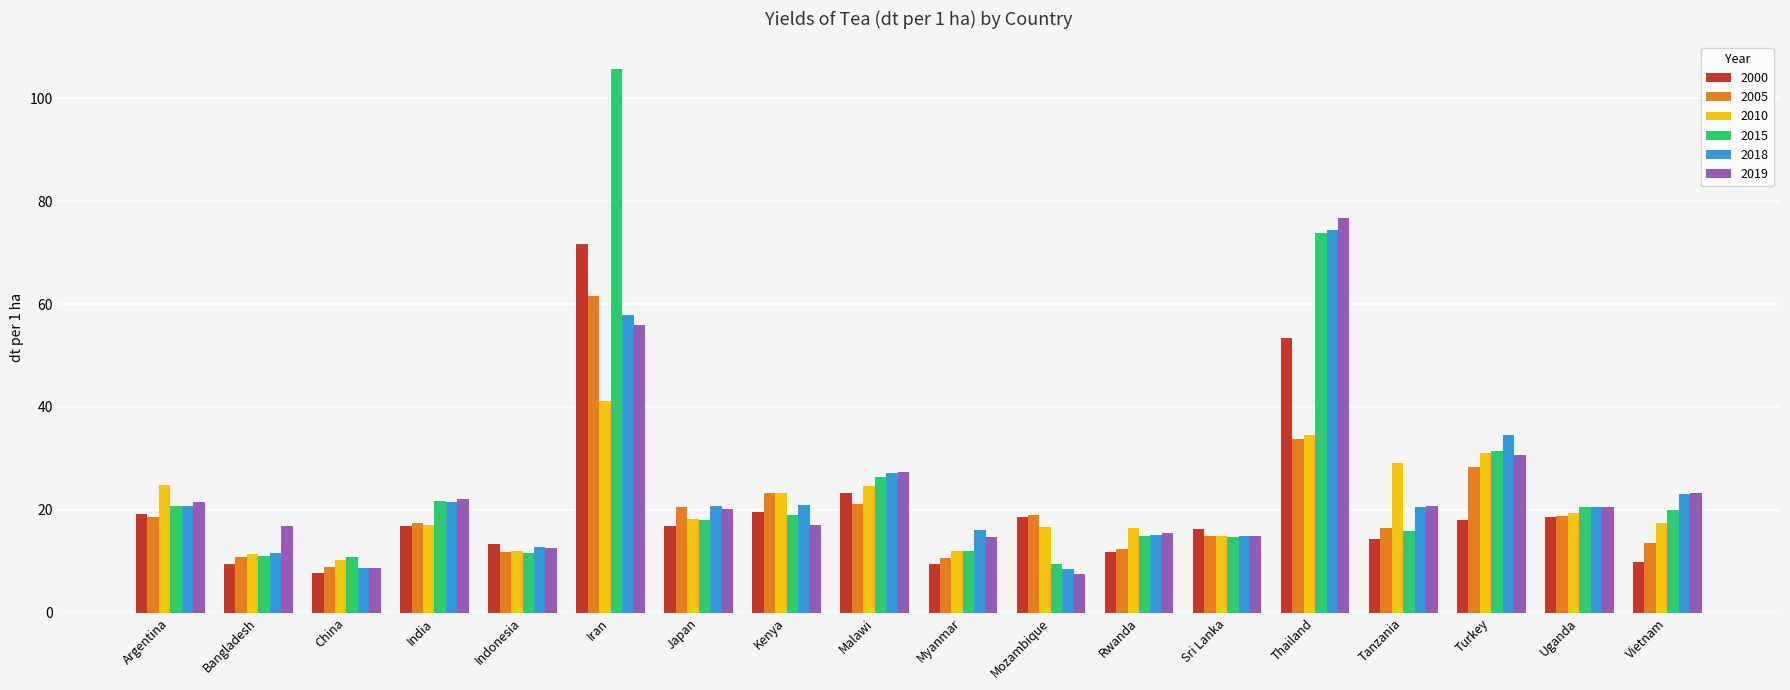

What is the difference between the maximum and minimum values in the 2005 series?

52.5